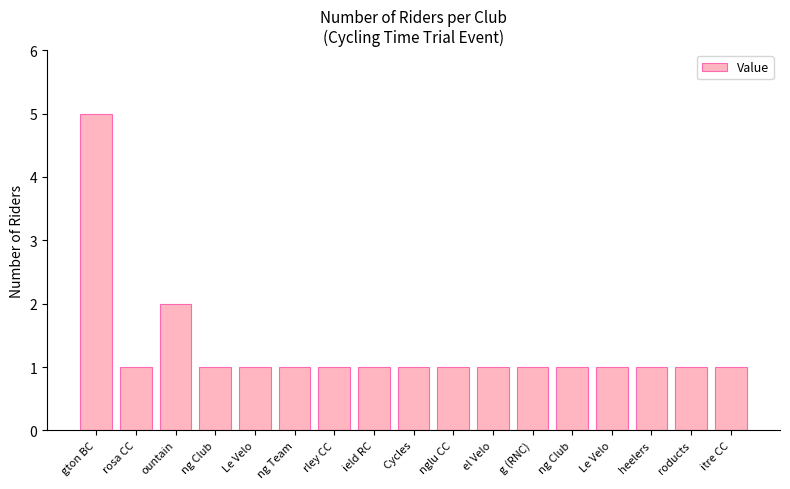

How many values are between 1 and 2?

16